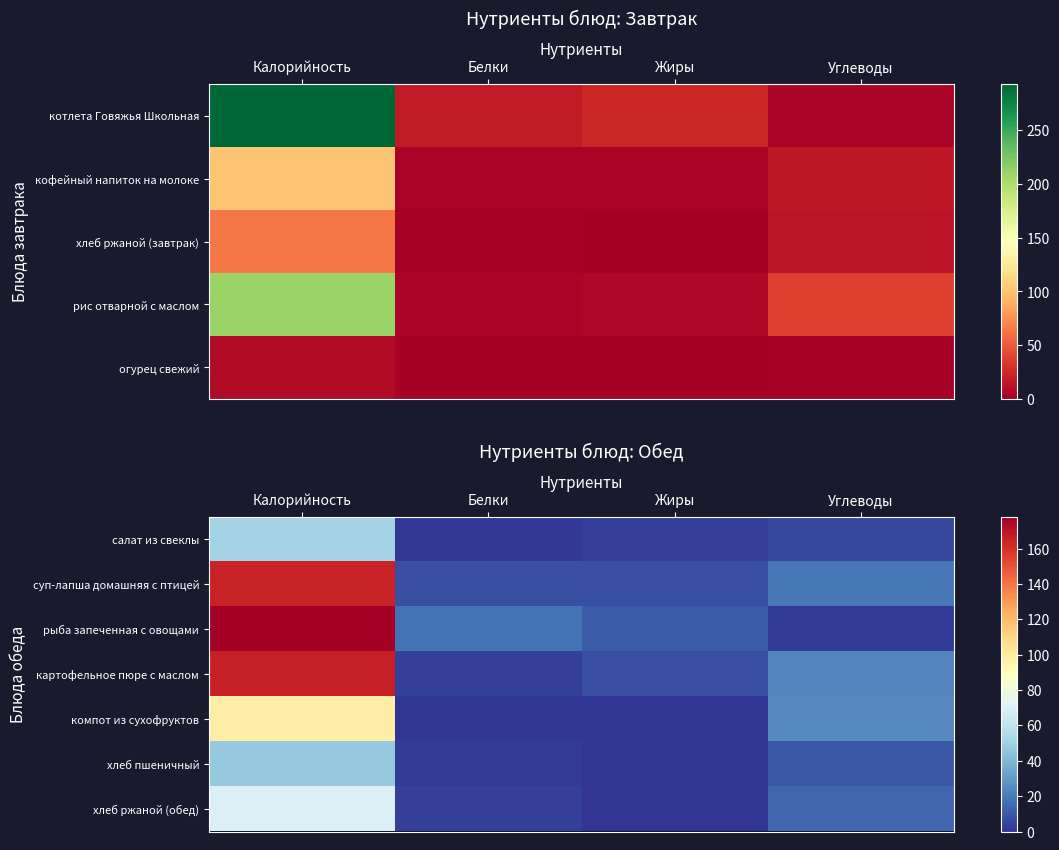

At which label does картофельное пюре с маслом reach its peak?

Калорийность